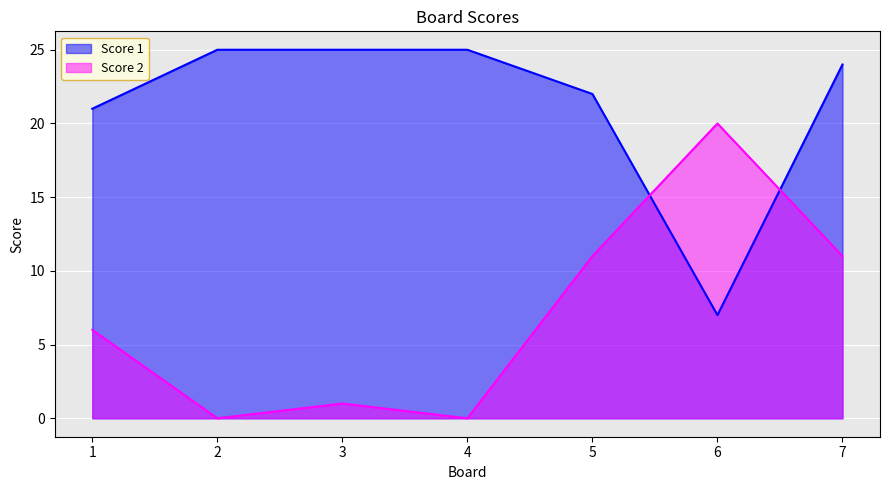

How many interior local valleys does the Score 2 series have?

2